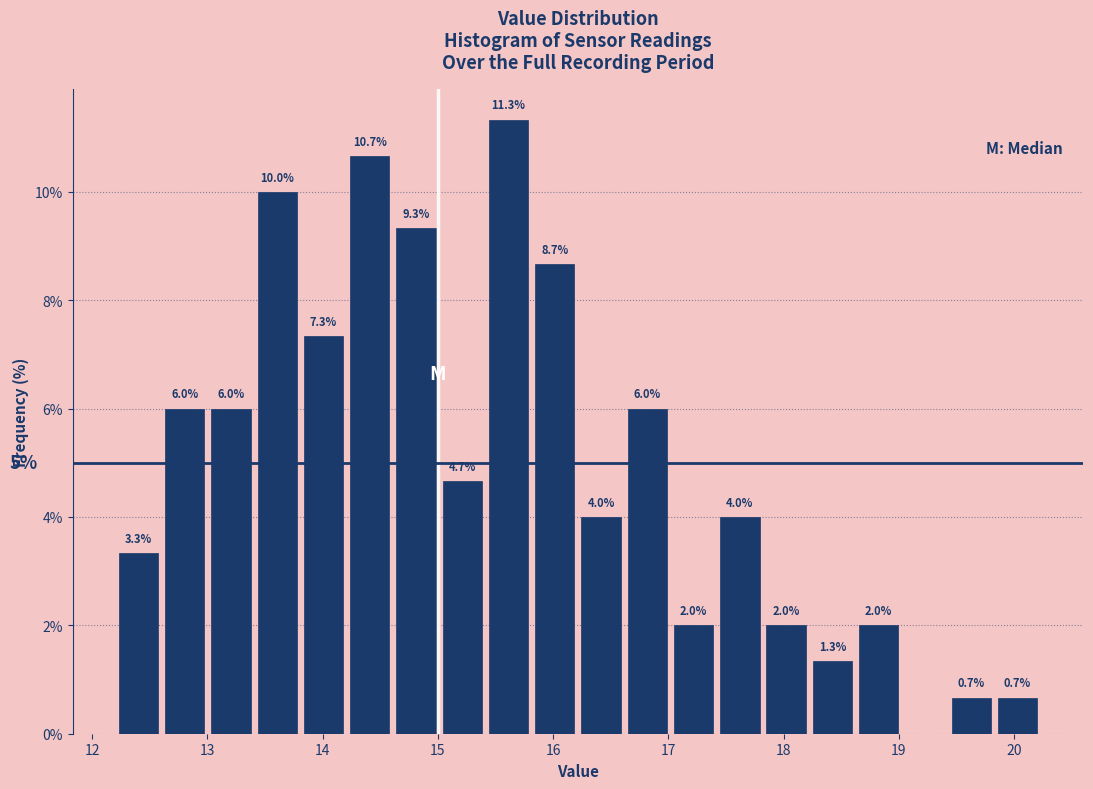

Over which range of the x-axis is the bar tallest?

15.4 to 15.8